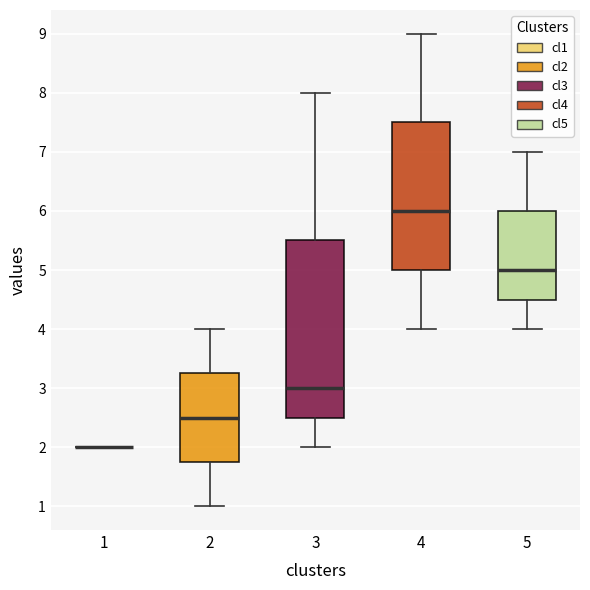

Reading left to right, transcribe this box plot: for each box, give where its median line is, the range the box spans, and where its two whiskers end, as read against the y-axis. The values are not printed on the chart, so give them approximately, as read against the axis.

1: box collapsed to a line at 2.0, whiskers 2.0 to 2.0
2: median 2.5, box 1.8 to 3.3, whiskers 1.0 to 4.0
3: median 3.0, box 2.5 to 5.5, whiskers 2.0 to 8.0
4: median 6.0, box 5.0 to 7.5, whiskers 4.0 to 9.0
5: median 5.0, box 4.5 to 6.0, whiskers 4.0 to 7.0